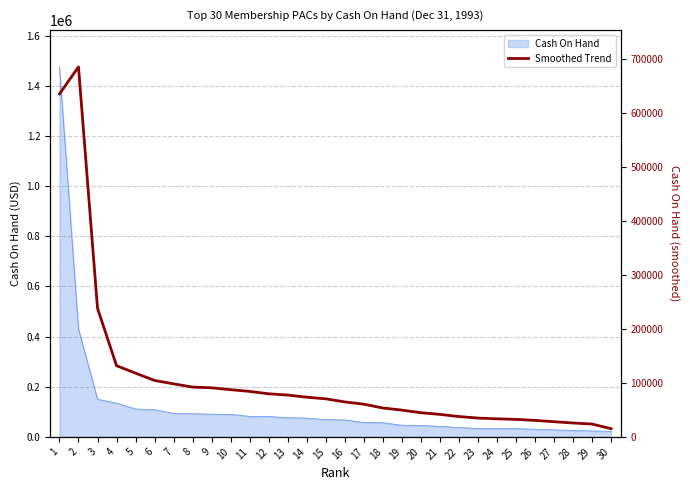

Where is the data nearest to the value 350305?

3